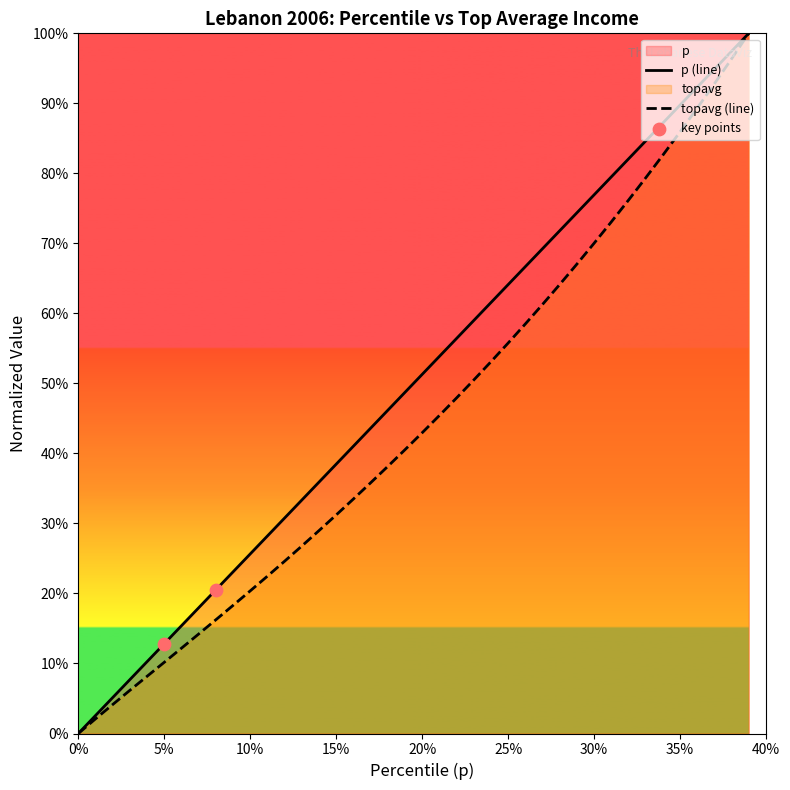

What is the total value across all series at 0.23?

1.1